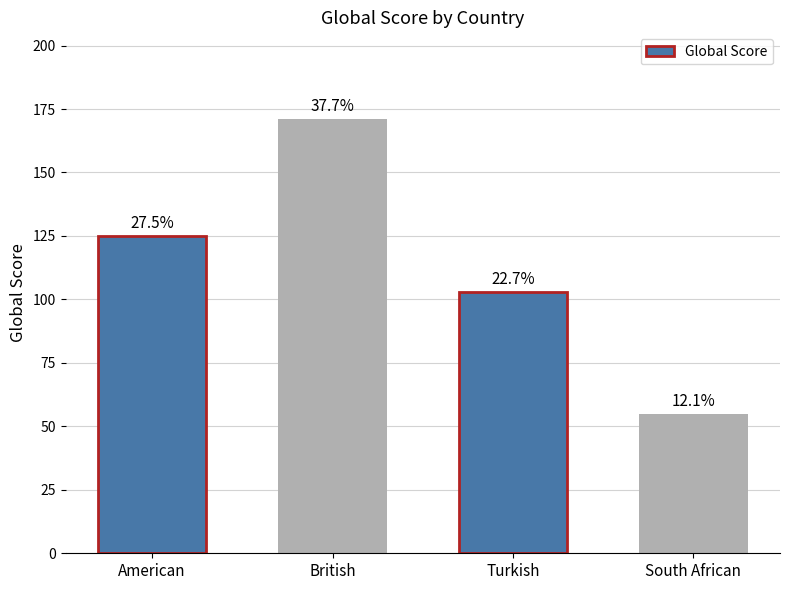

Rank the categories by value from highest to lowest.

British, American, Turkish, South African